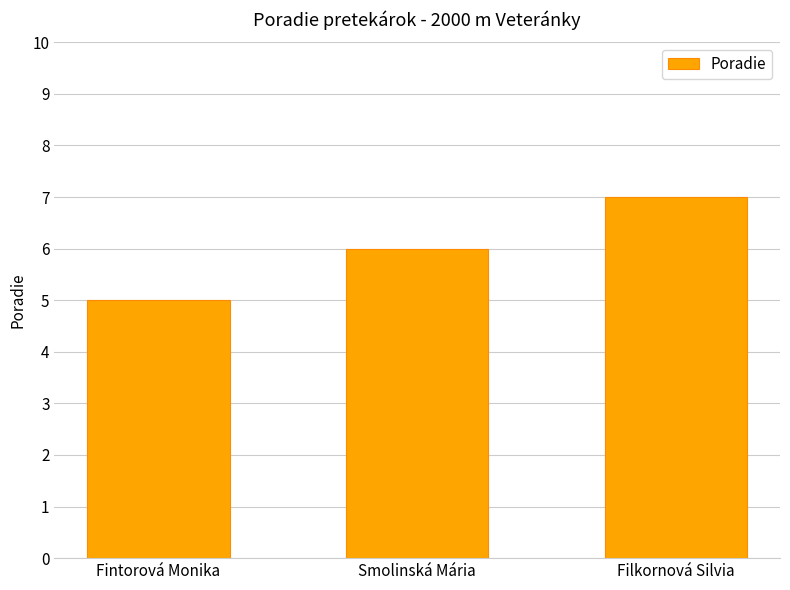

At which category does the chart reach its peak across all series?

Filkornová Silvia